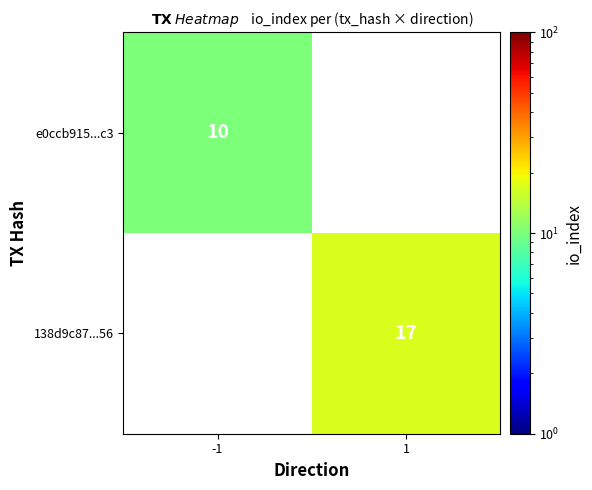

Is the value of e0ccb915...c3 at -1 greater than the value of 138d9c87...56 at 1?

No